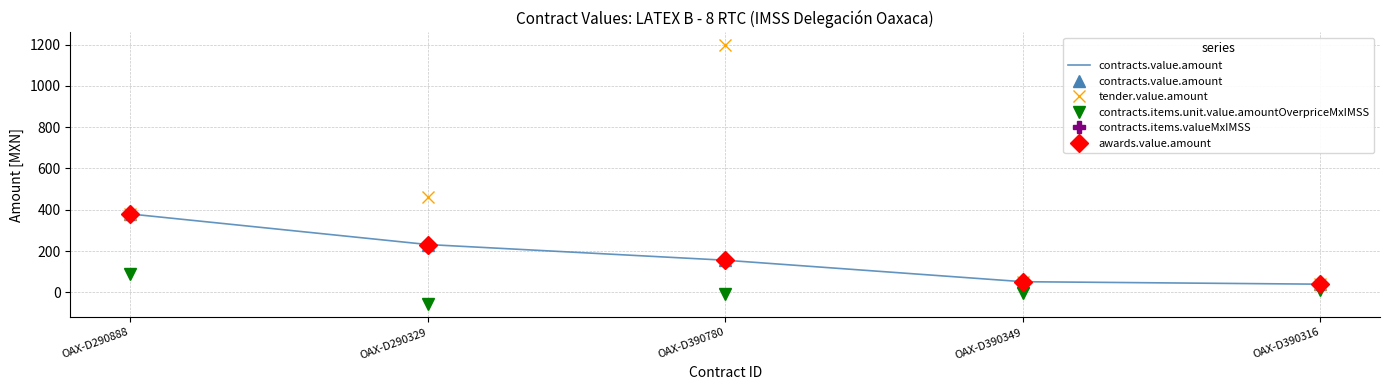

Is the value of contracts.items.unit.value.amountOverpriceMxIMSS at OAX-D390349 greater than the value of tender.value.amount at OAX-D390316?

No